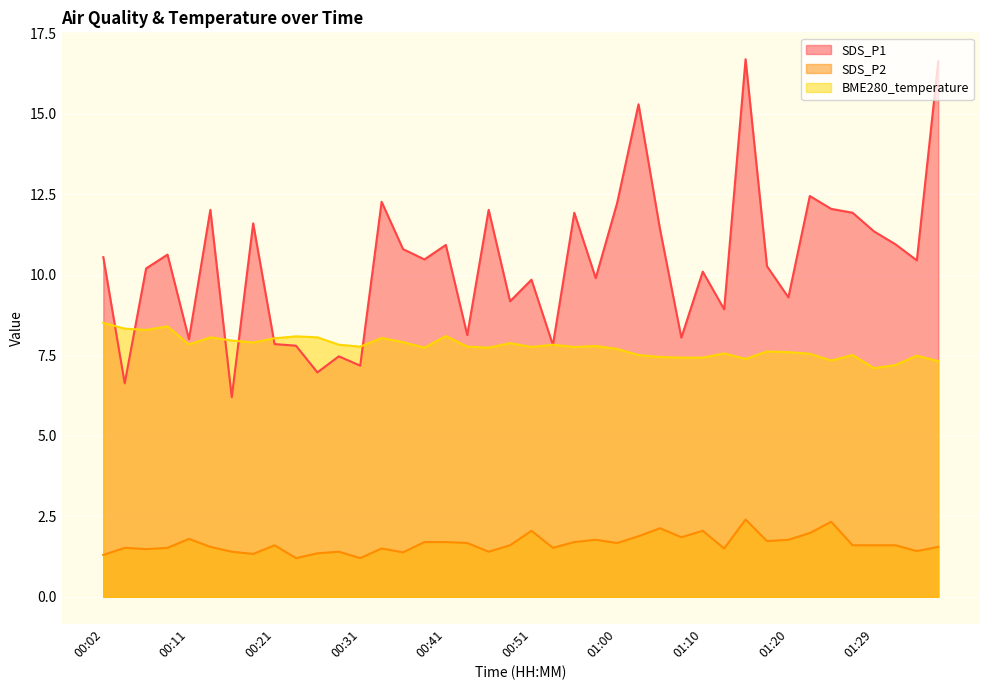

At which label is BME280_temperature closest to 7?

01:29